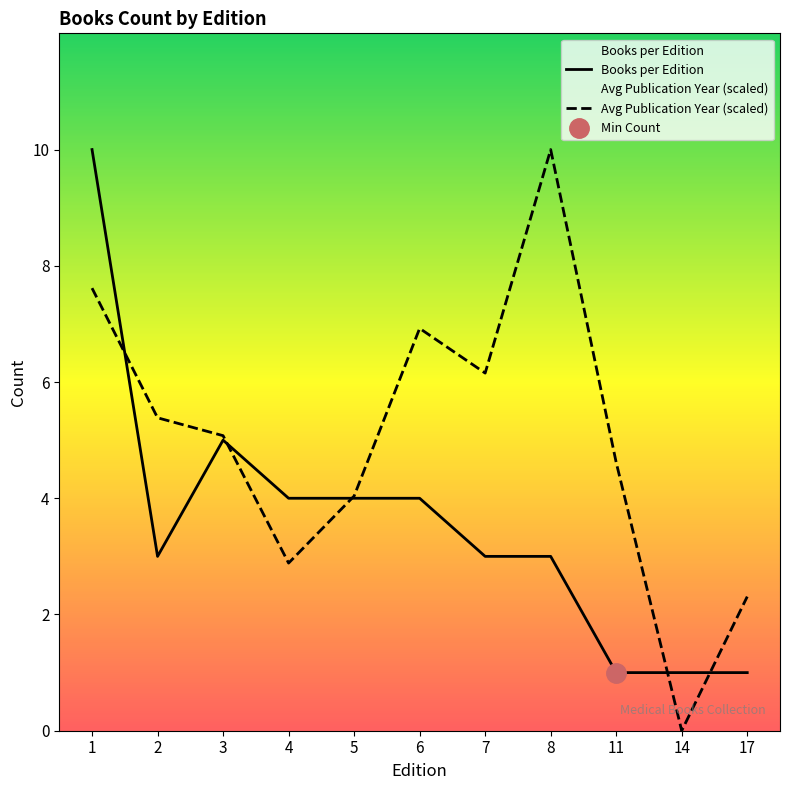

Does the chart display data point markers on the line(s)?

No